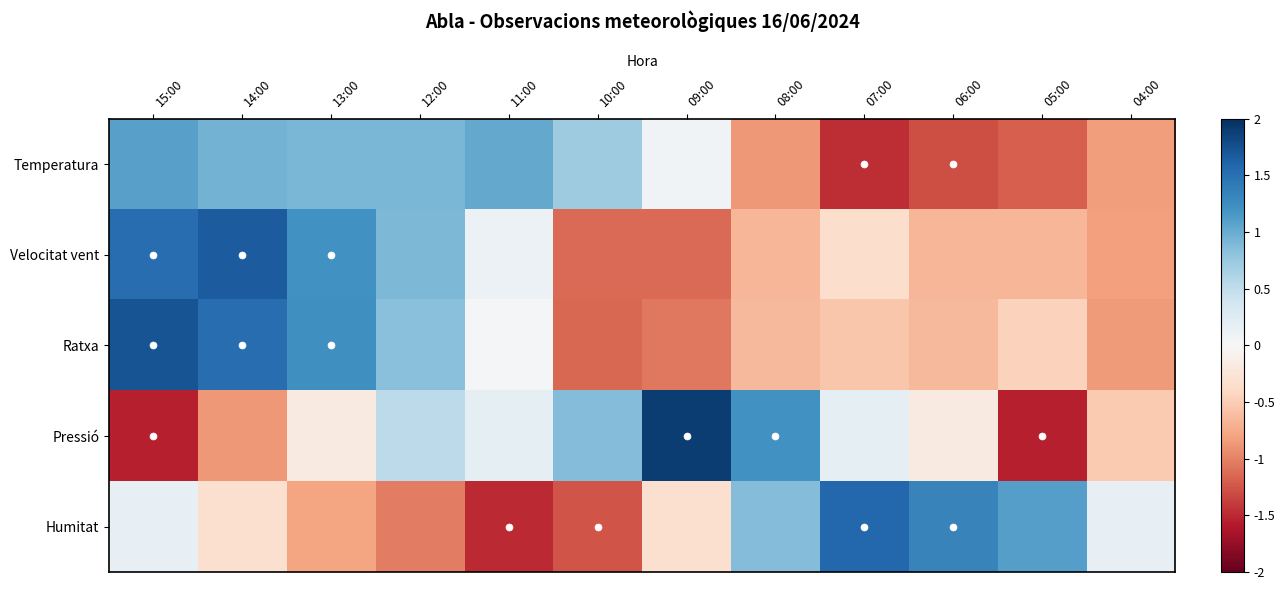

What is the total value across all series at 09:00?

-0.5